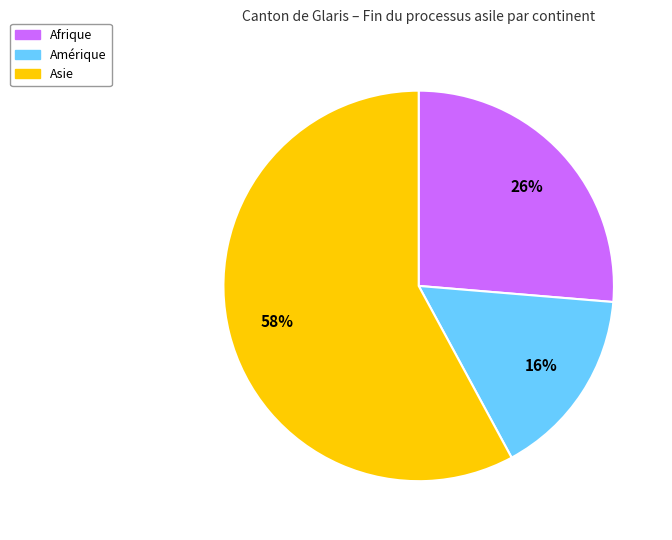

To the nearest percent, what is the difference between the largest and smallest slice percentages?

42%